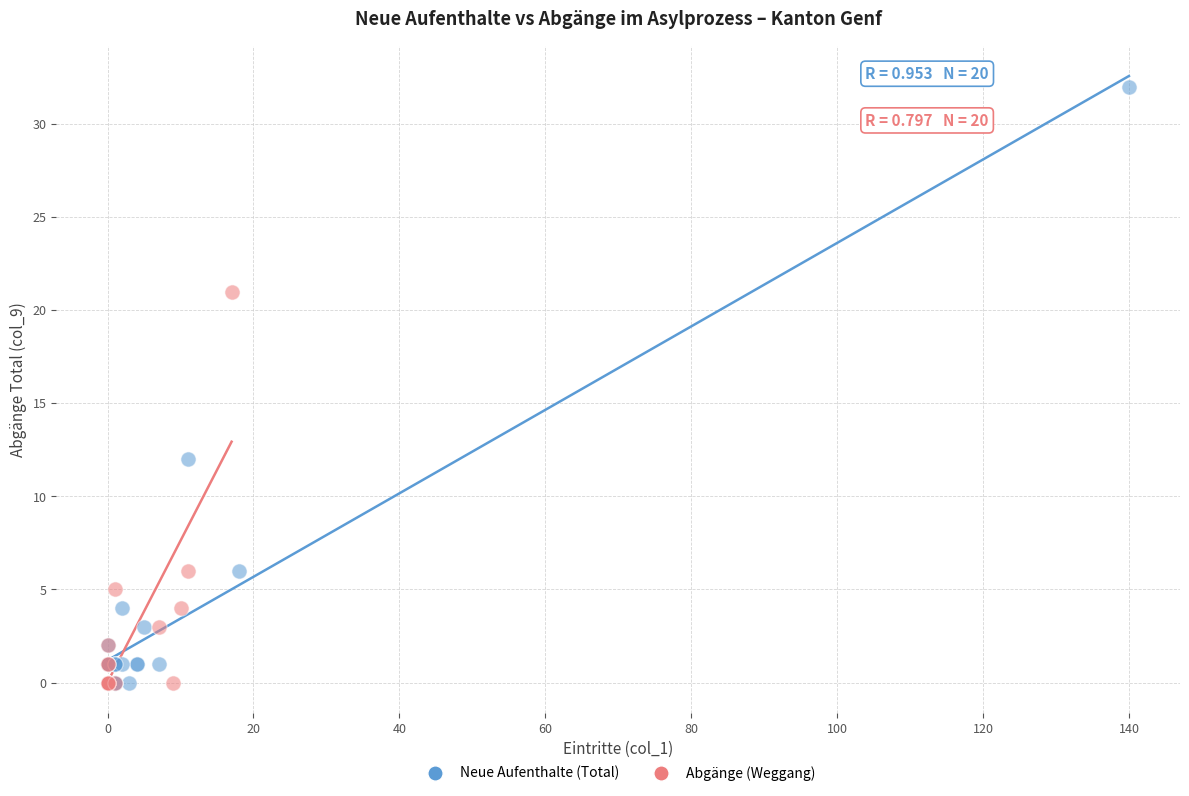

Which series reaches the maximum Y coordinate?

Neue Aufenthalte (Total)